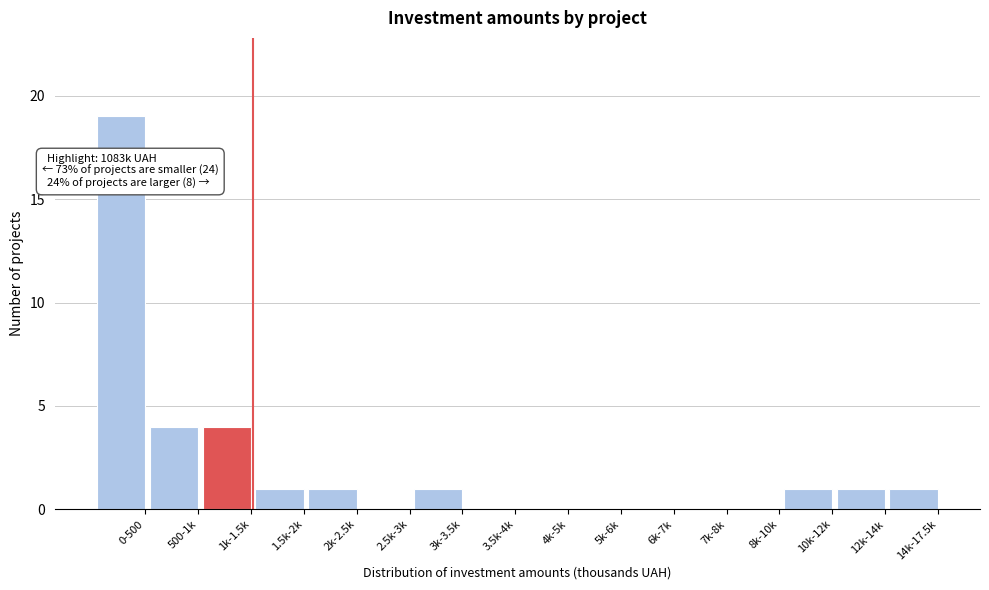

Reading left to right, list all the values displayed in this chart.

0-500=19	500-1k=4	1k-1.5k=4	1.5k-2k=1	2k-2.5k=1	2.5k-3k=0	3k-3.5k=1	3.5k-4k=0	4k-5k=0	5k-6k=0	6k-7k=0	7k-8k=0	8k-10k=0	10k-12k=1	12k-14k=1	14k-17.5k=1